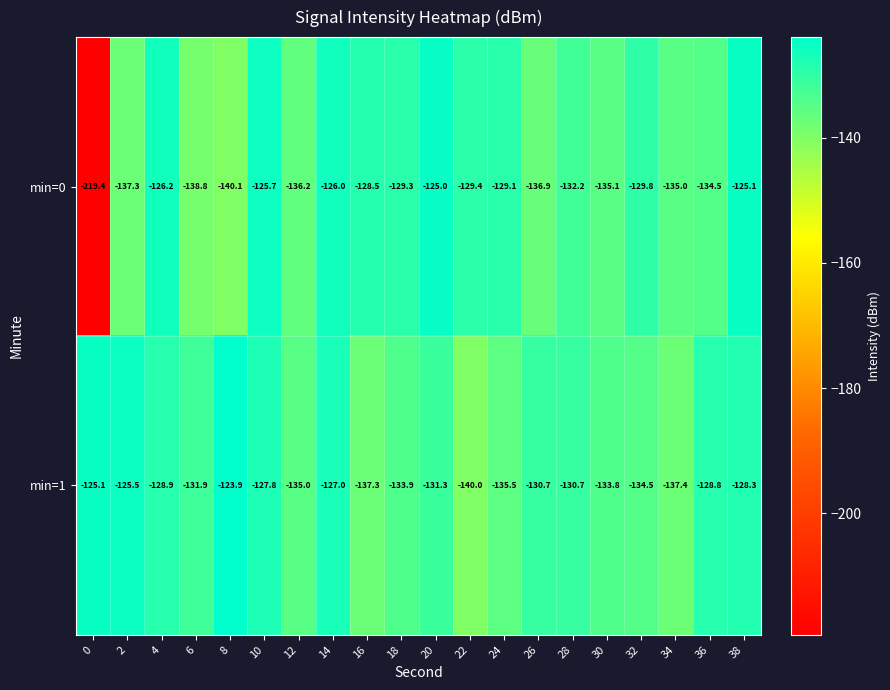

At 20, list the series in order from smallest to largest.

min=1, min=0